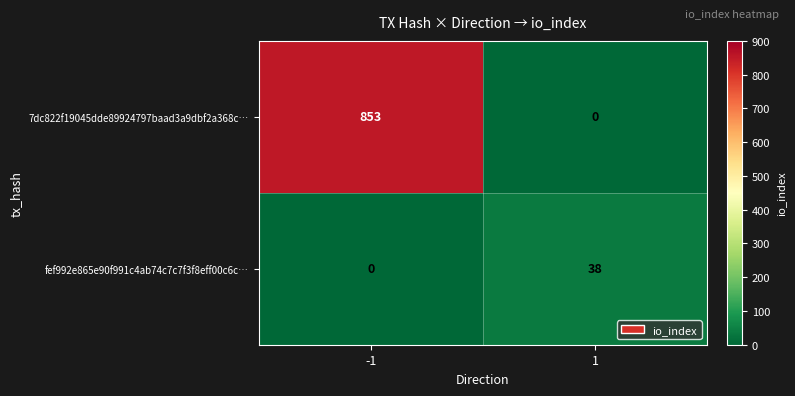

What is the difference between the highest and lowest values at 1?

38